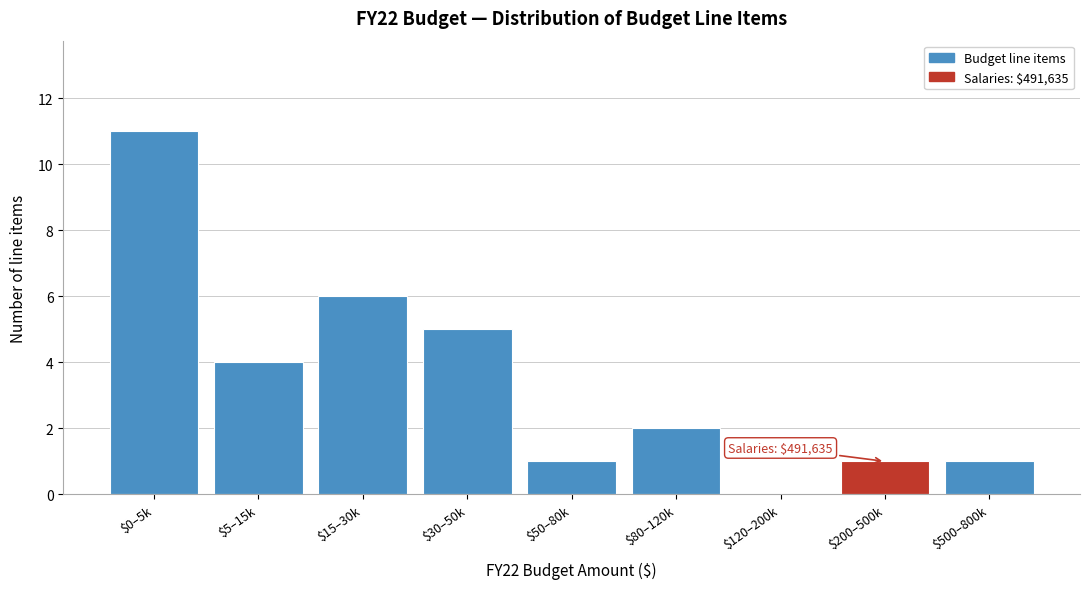

What is the maximum value shown in the chart?

11